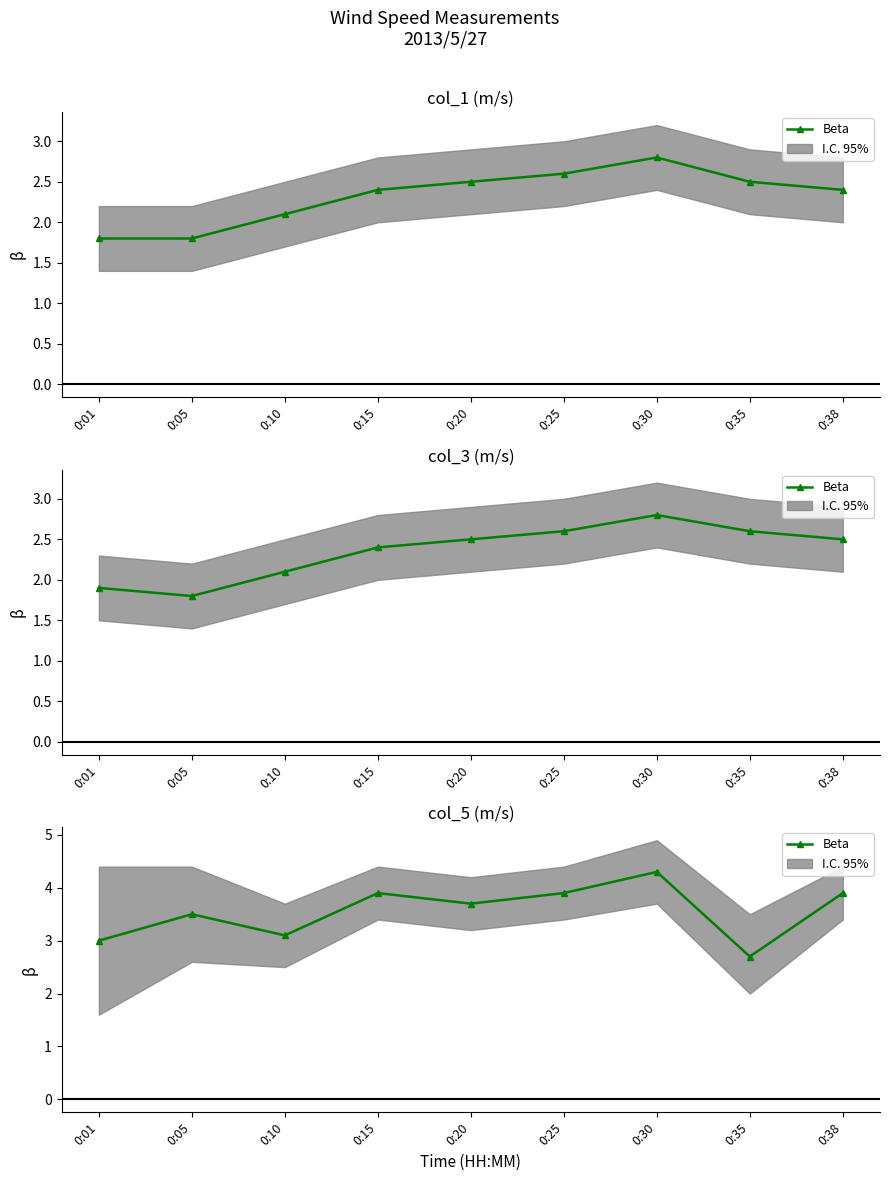

What is the value of the 9th point from the left?

3.9